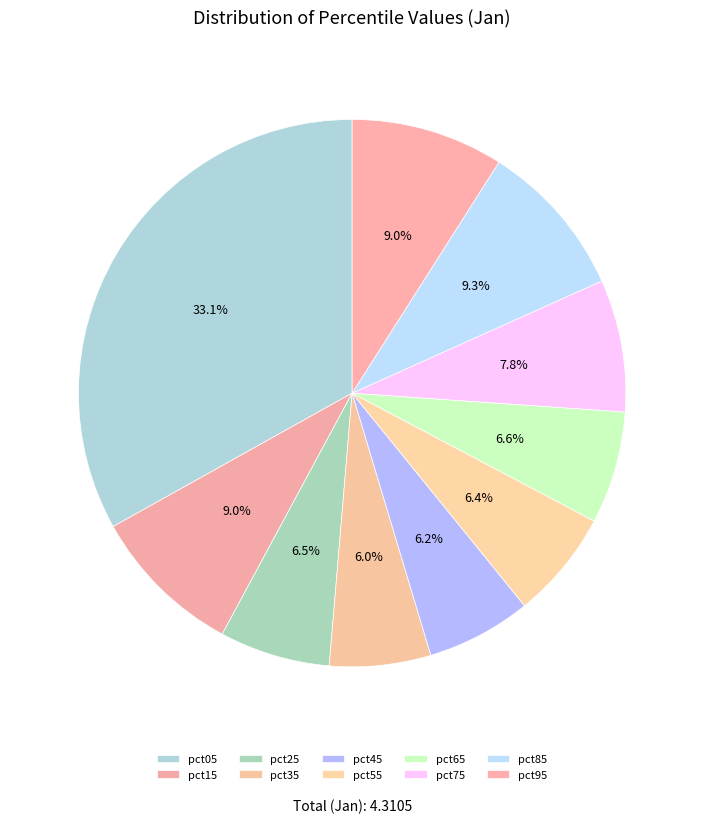

Does pct65 account for over 50% of the chart?

No